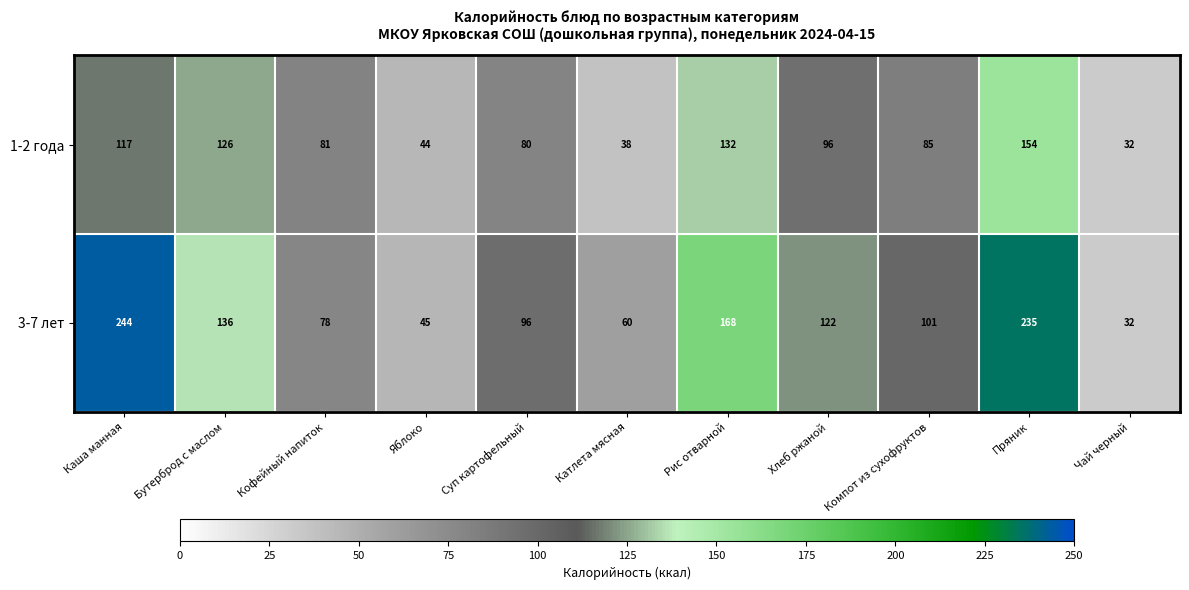

Between Бутерброд с маслом and Чай черный, which series saw the biggest shift?

3-7 лет